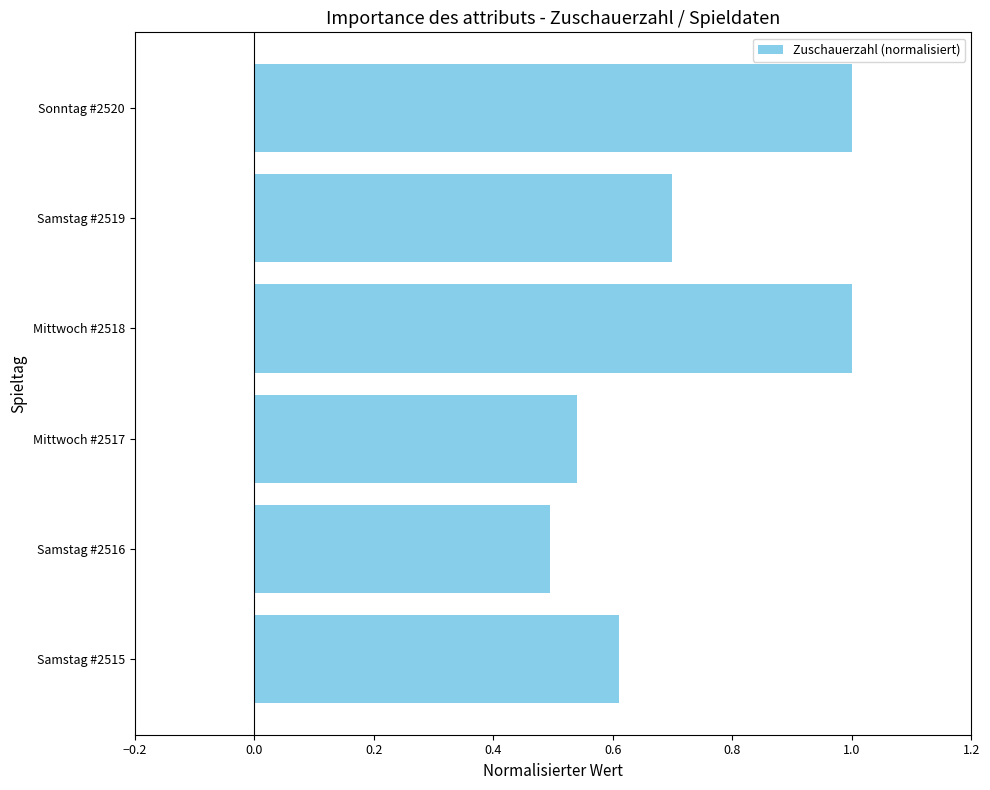

How many bars are there in total?

6